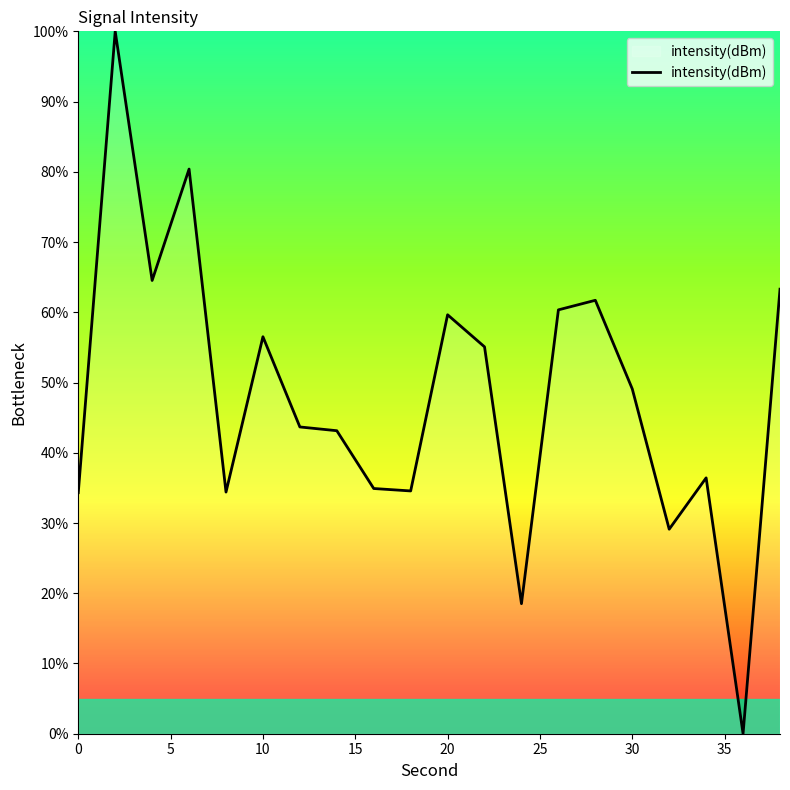

How many lines are shown in the chart?

1